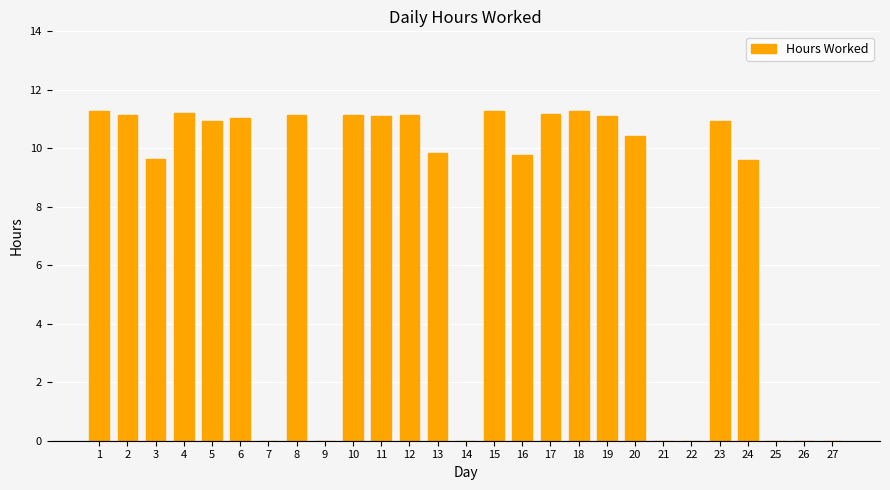

What is the maximum value shown in the chart?

11.3